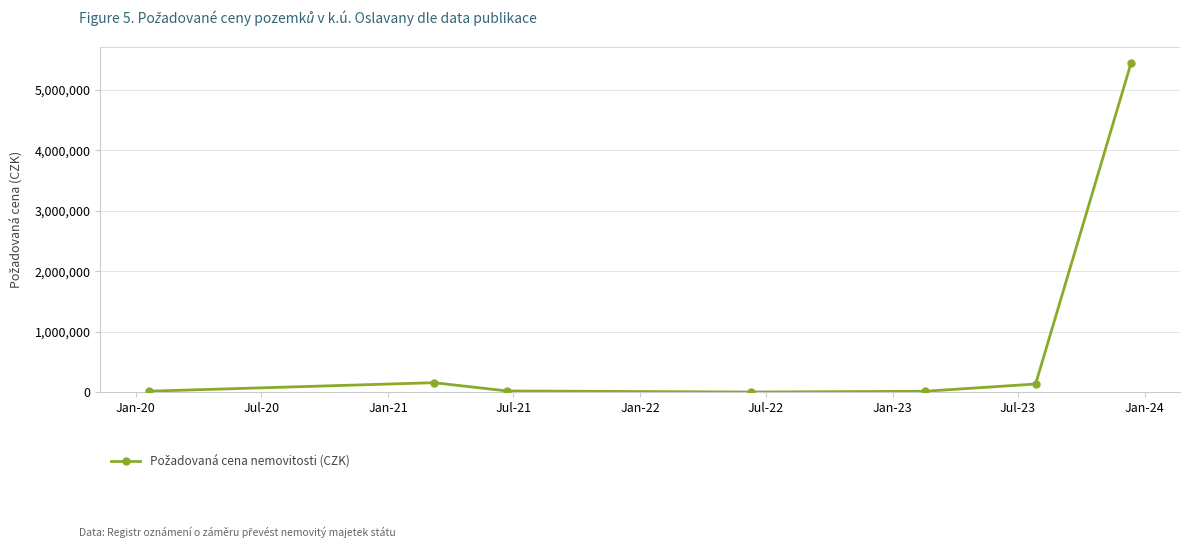

What is the greatest value displayed?

5433000